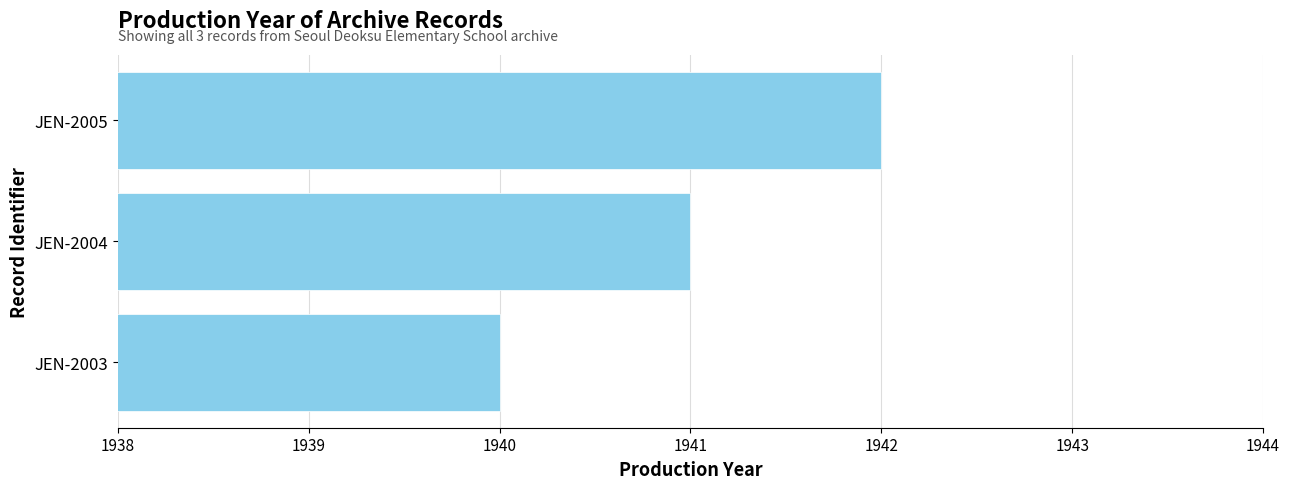

Read the value at JEN-2004.

1941